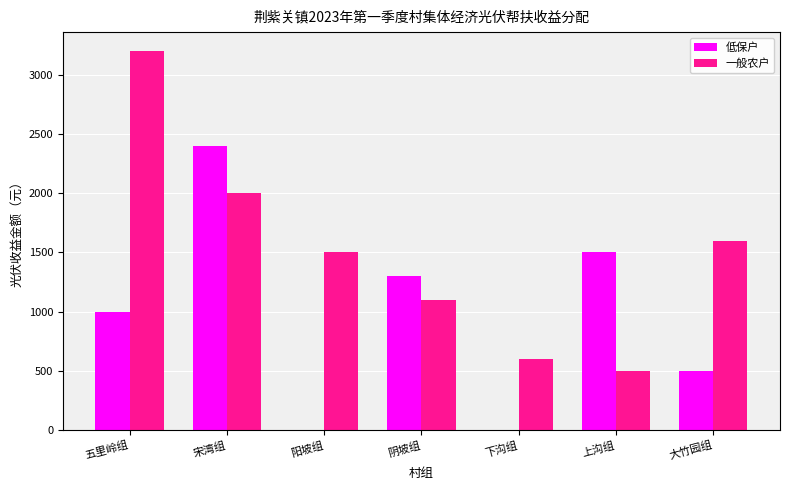

Is the value of 低保户 at 五里岭组 greater than the value of 一般农户 at 大竹园组?

No